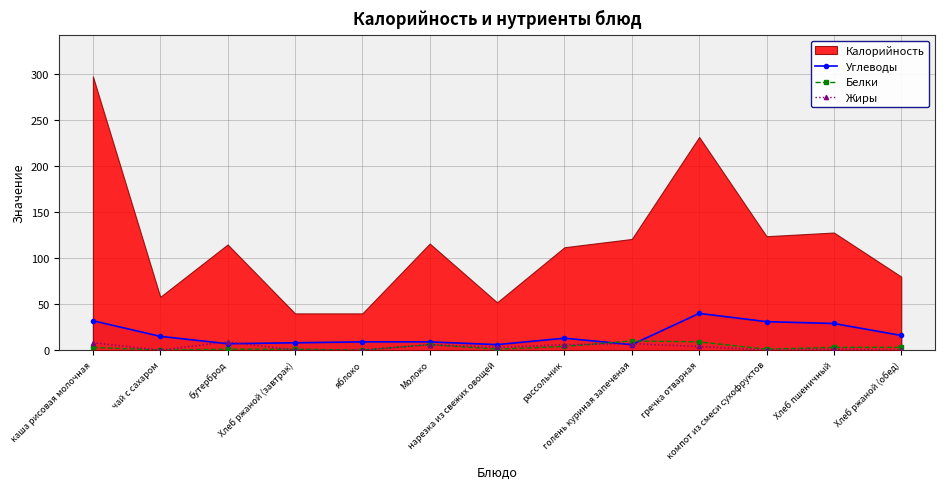

Between гречка отварная and Хлеб ржаной (обед), which is larger?

гречка отварная